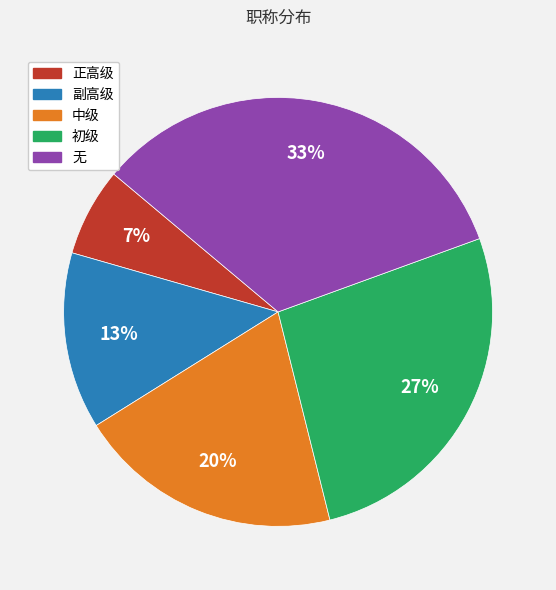

To the nearest percent, what is the average slice percentage?

20%